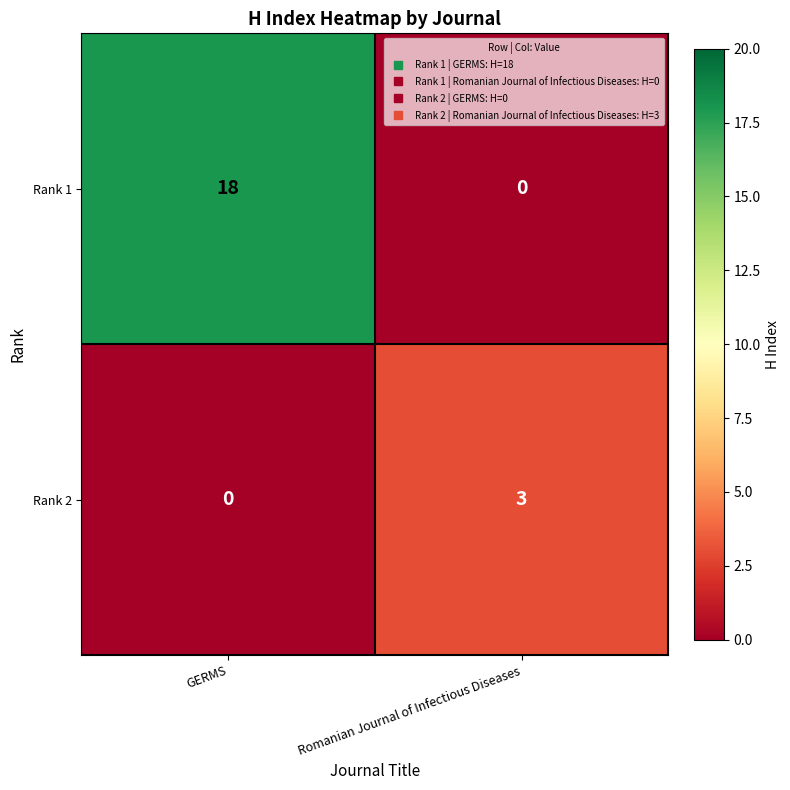

The value of Rank 1 at GERMS is 31. True or false?

False